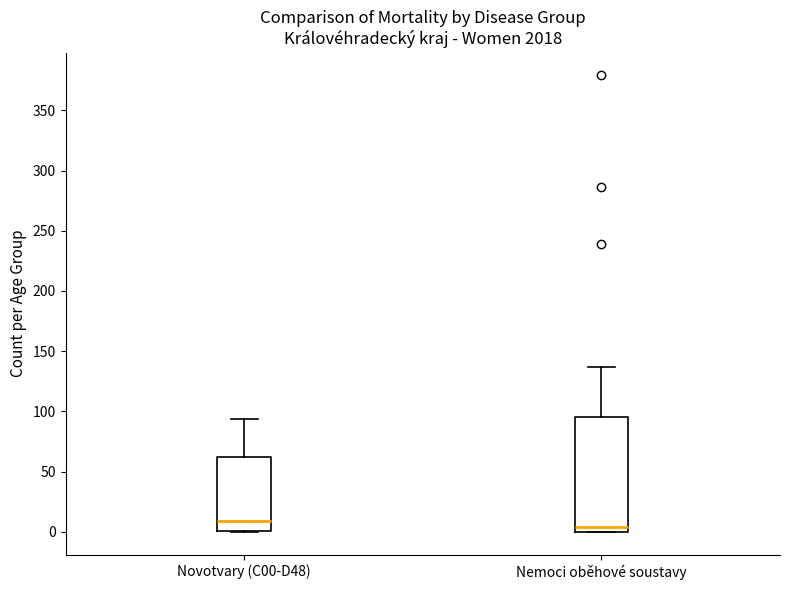

Reading left to right, transcribe this box plot: for each box, give where its median line is, the range the box spans, and where its two whiskers end, as read against the y-axis. The values are not printed on the chart, so give them approximately, as read against the axis.

Novotvary (C00-D48): median 10, box 0 to 60, whiskers 0 to 95
Nemoci oběhové soustavy: median 5, box 0 to 95, whiskers 0 to 135